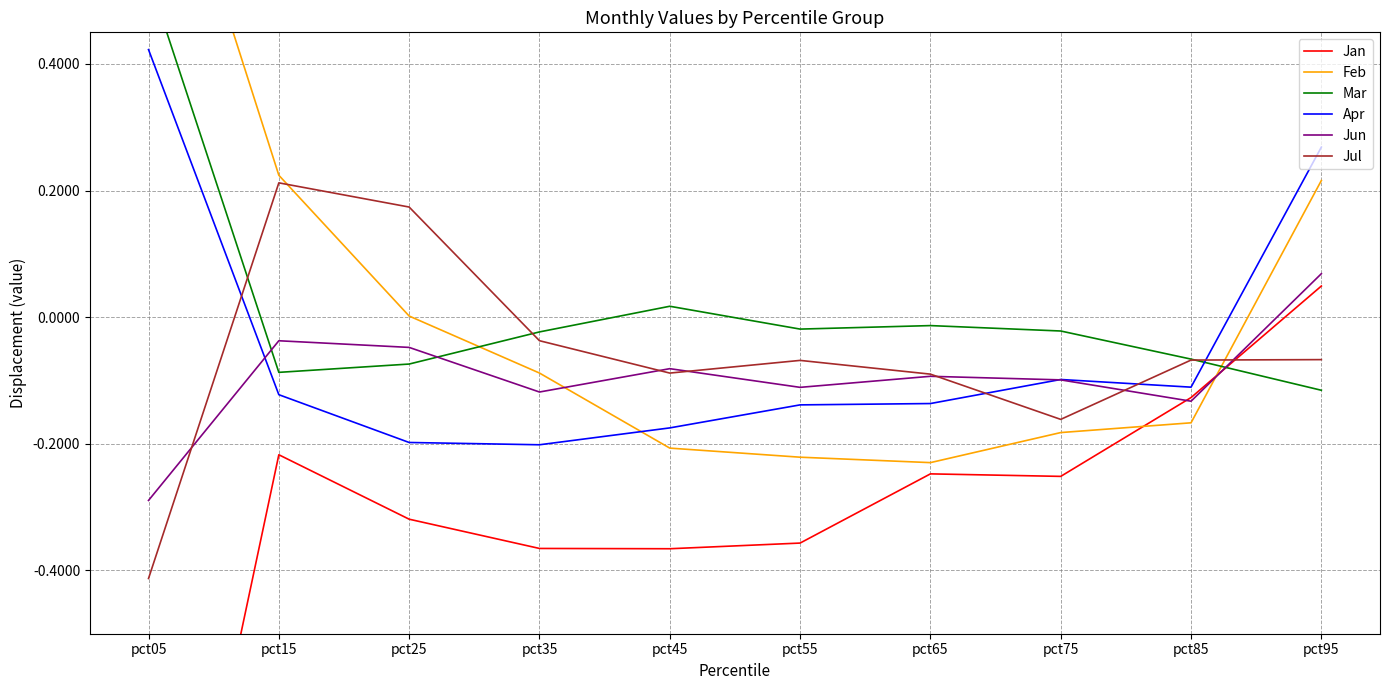

What is the spread (max minus min) of values at pct95?

0.4